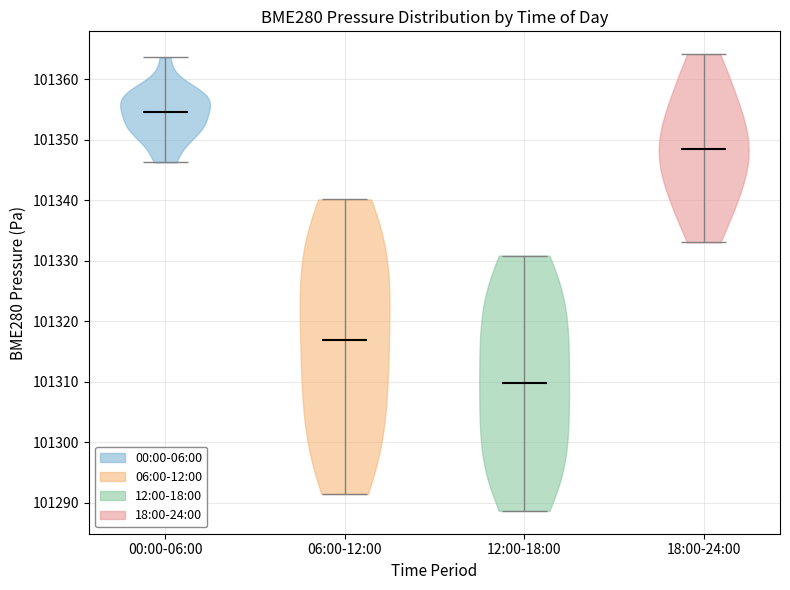

Which violin has the lowest median line?

12:00-18:00